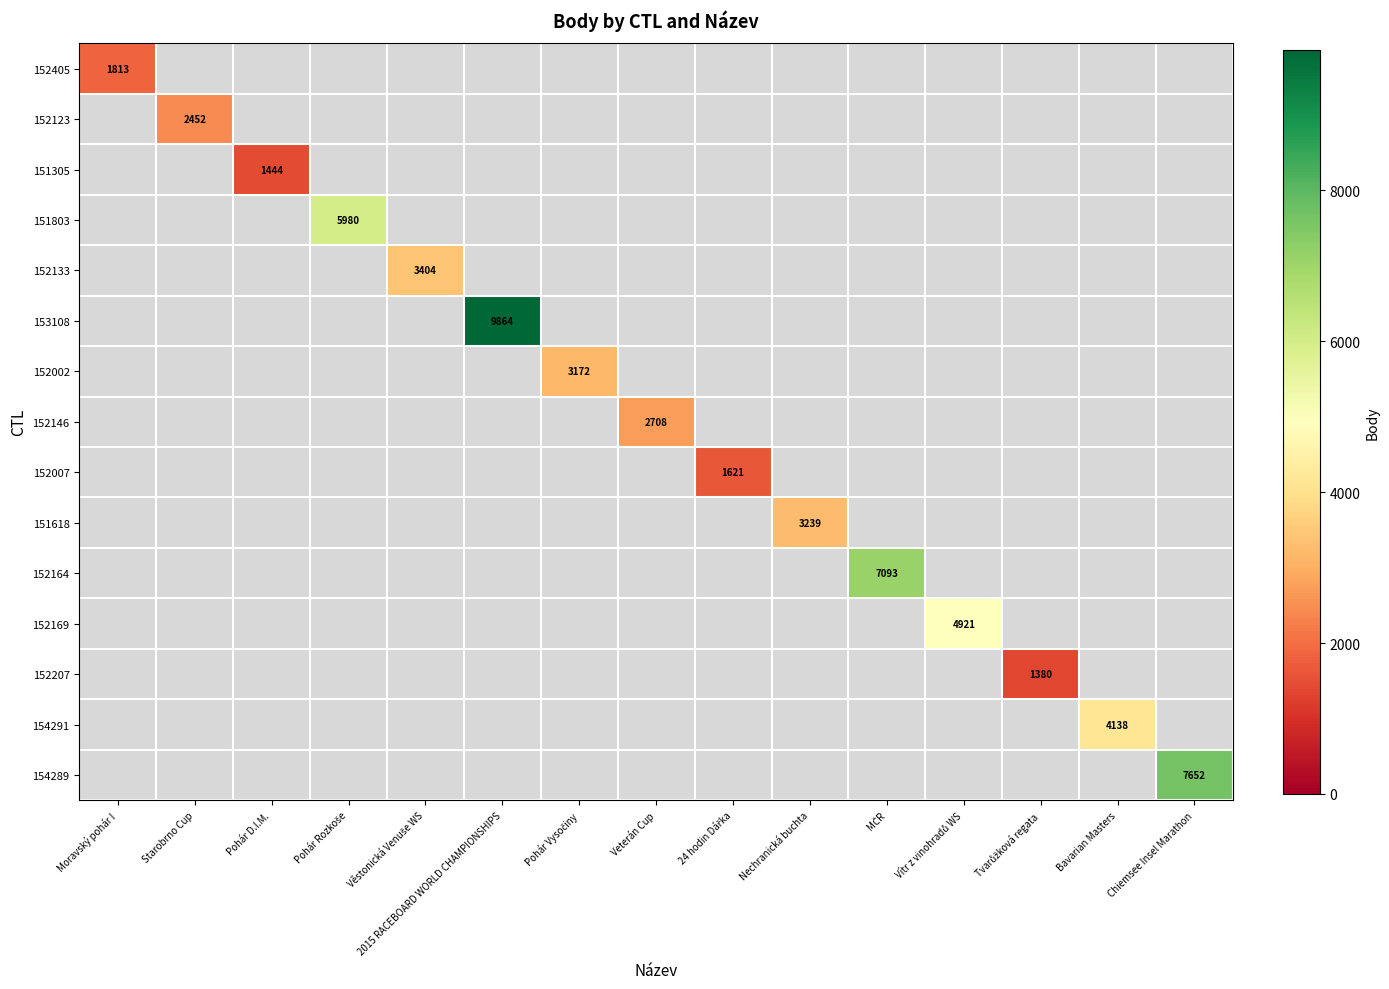

Which series changed the most between Moravský pohár I and Chiemsee Insel Marathon?

154289